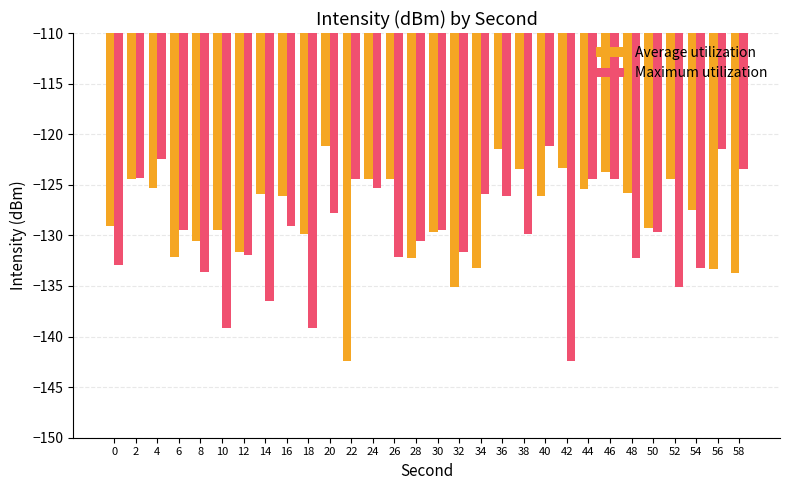

The value of Average utilization at 42 is -195.9. True or false?

False